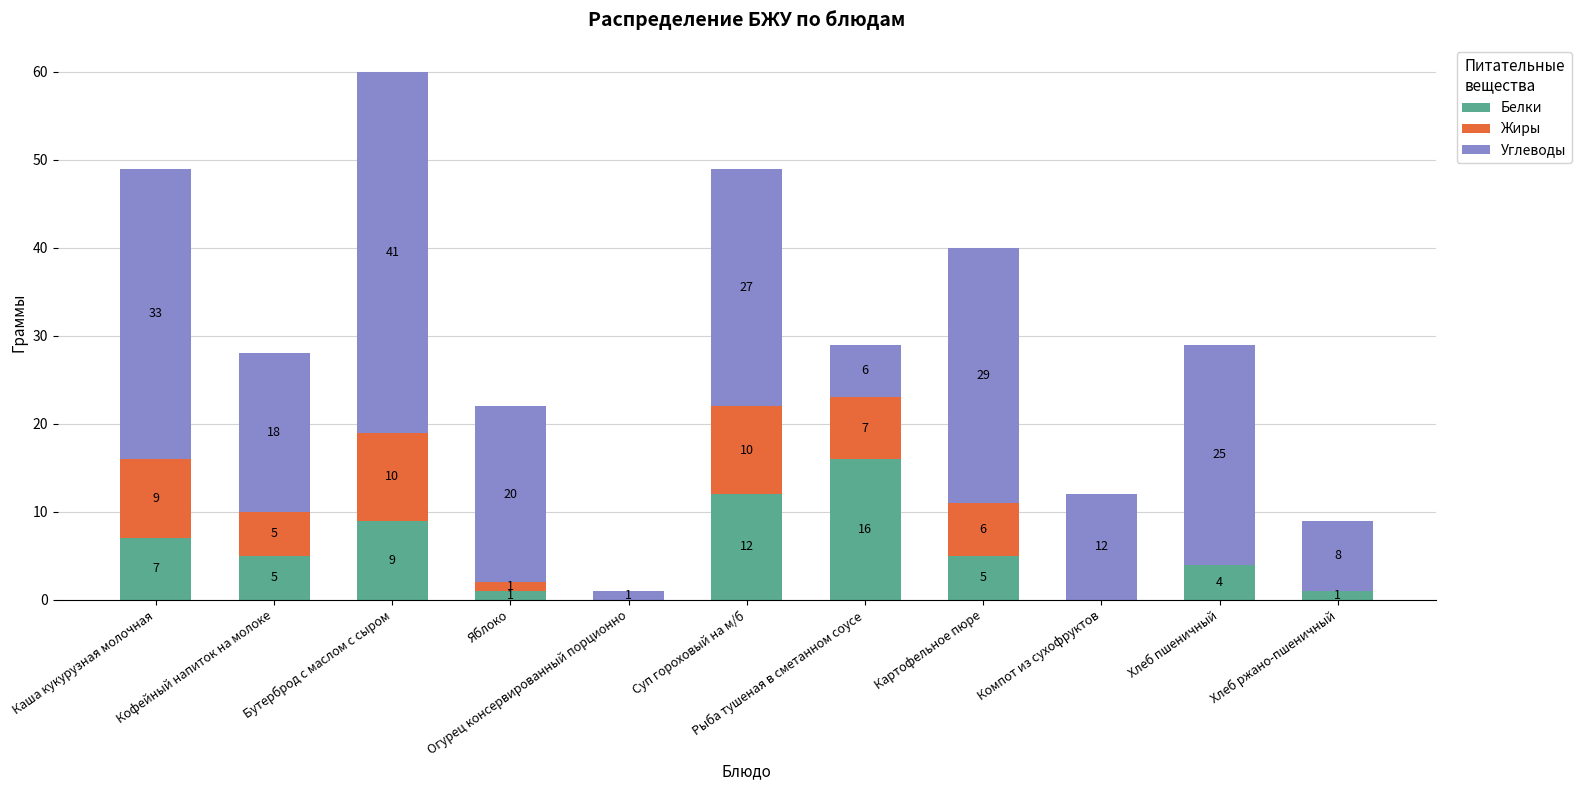

What is the highest value of the Белки series?

16